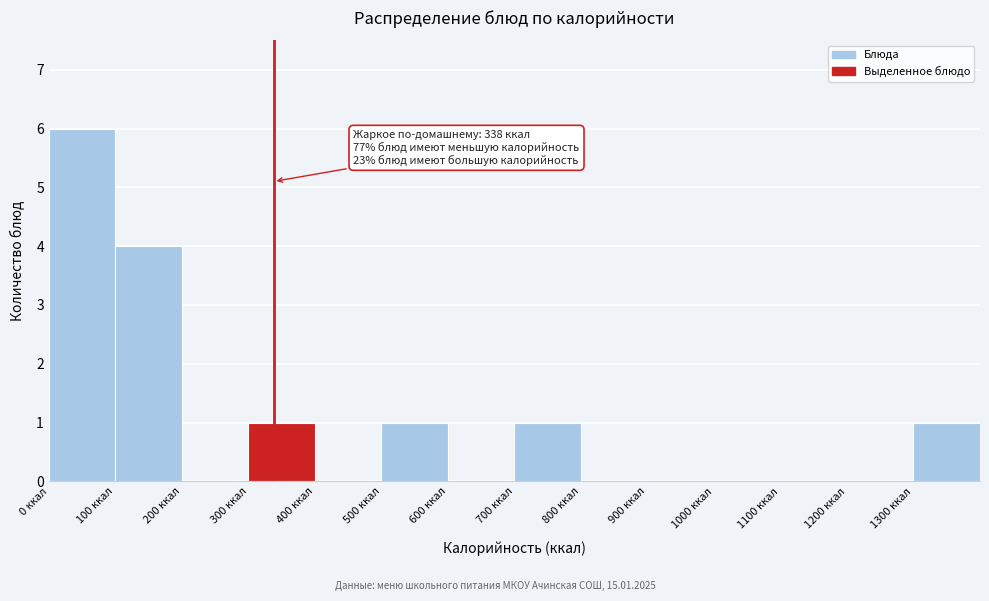

Which range on the x-axis has the tallest bar?

0 to 100